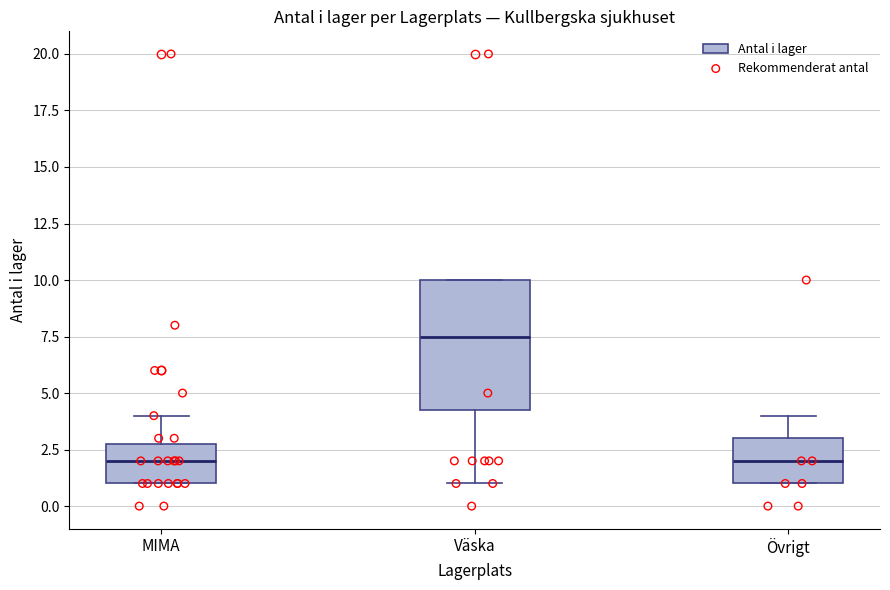

Comparing the boxes themselves (not the whiskers), which one is the tallest?

Väska